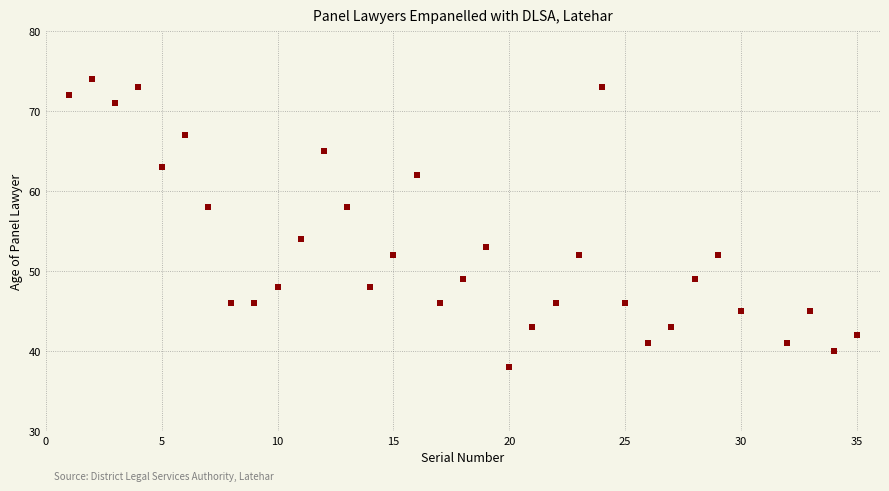

What is the range of X values (max minus min)?

34